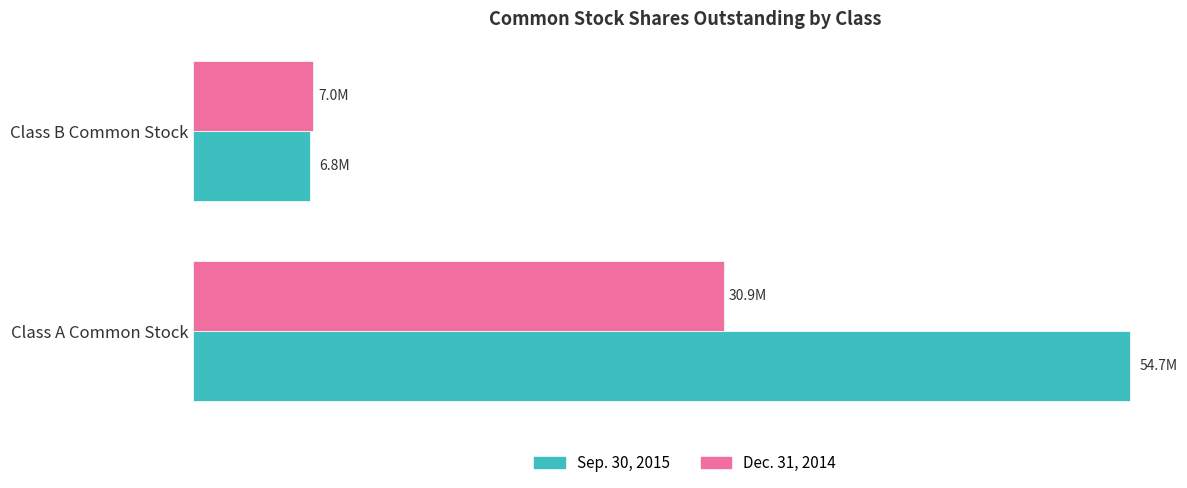

Rank the categories by Sep. 30, 2015 value from lowest to highest.

Class B Common Stock, Class A Common Stock